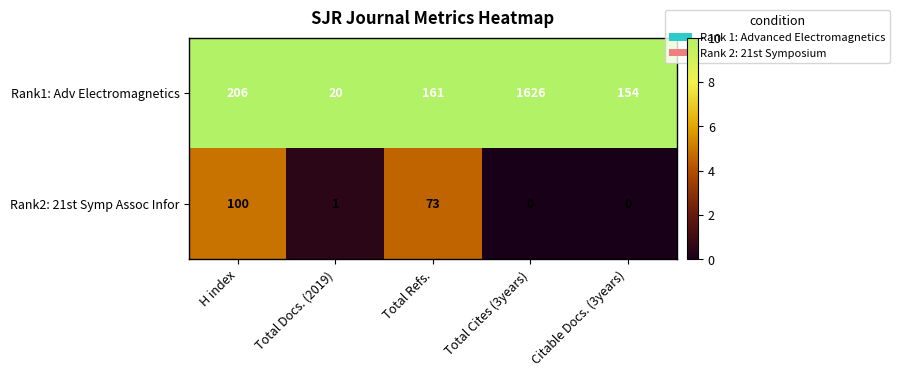

True or false: Rank2: 21st Symp Assoc Infor has a value of 44 at Total Cites (3years).

False